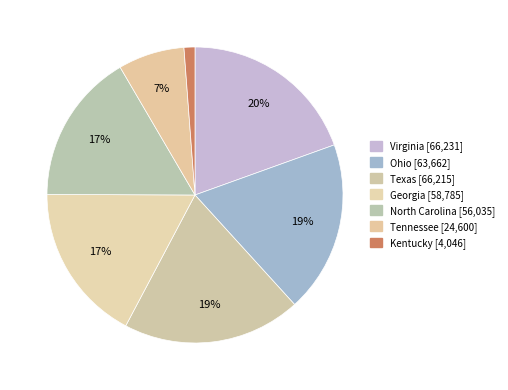

What is the change in value from Georgia to Tennessee?

-34185